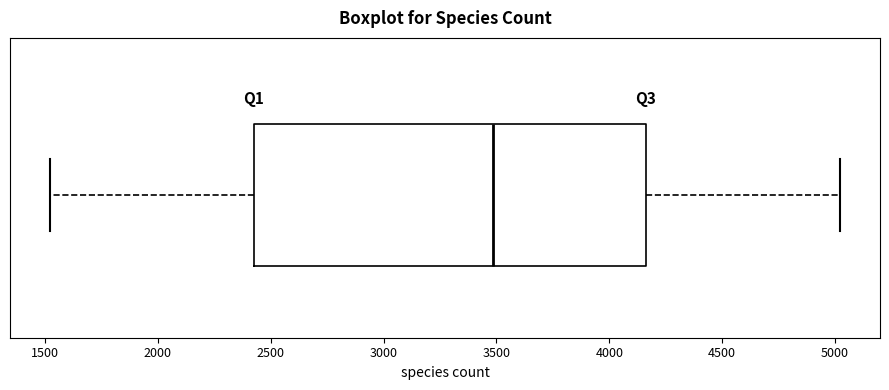

Read this box plot against the x-axis: the position of the median line, the range covered by the box, and the ends of both whiskers. The values are not printed on the chart, so give them approximately, as read against the axis.

median 3500, box 2450 to 4150, whiskers 1500 to 5000